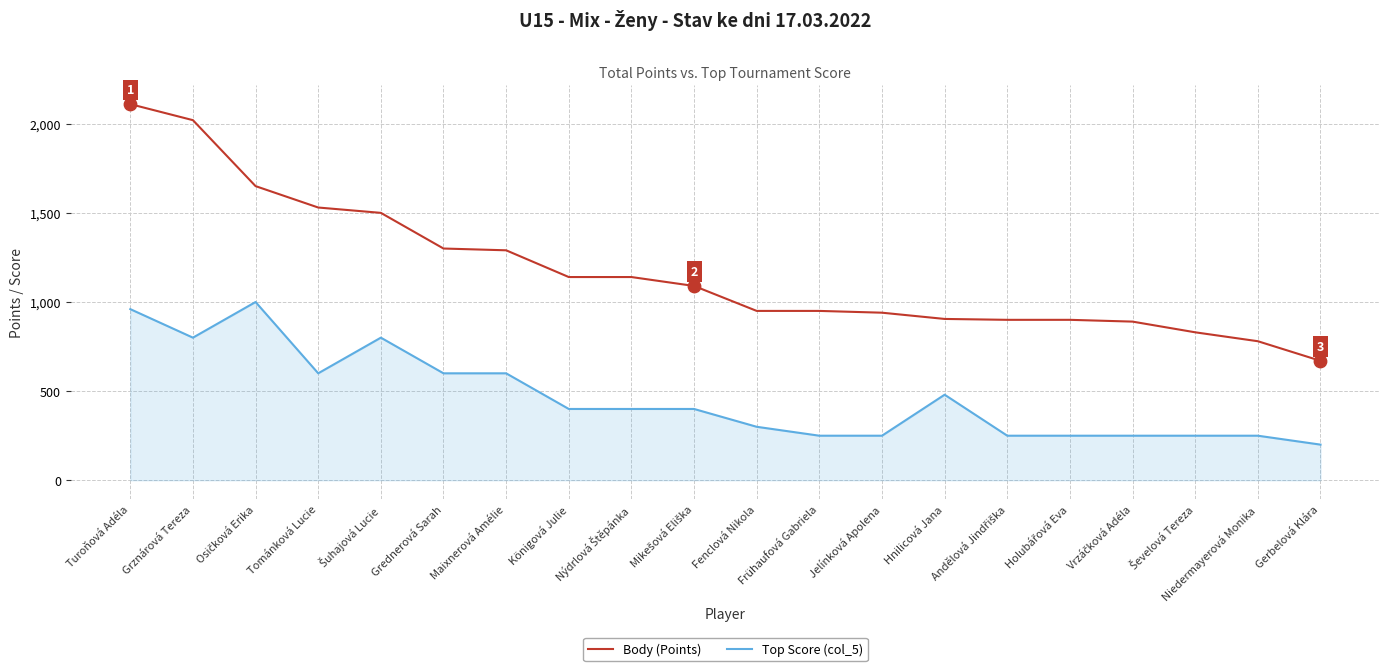

At which category is the sum across all series the highest?

Turoňová Adéla